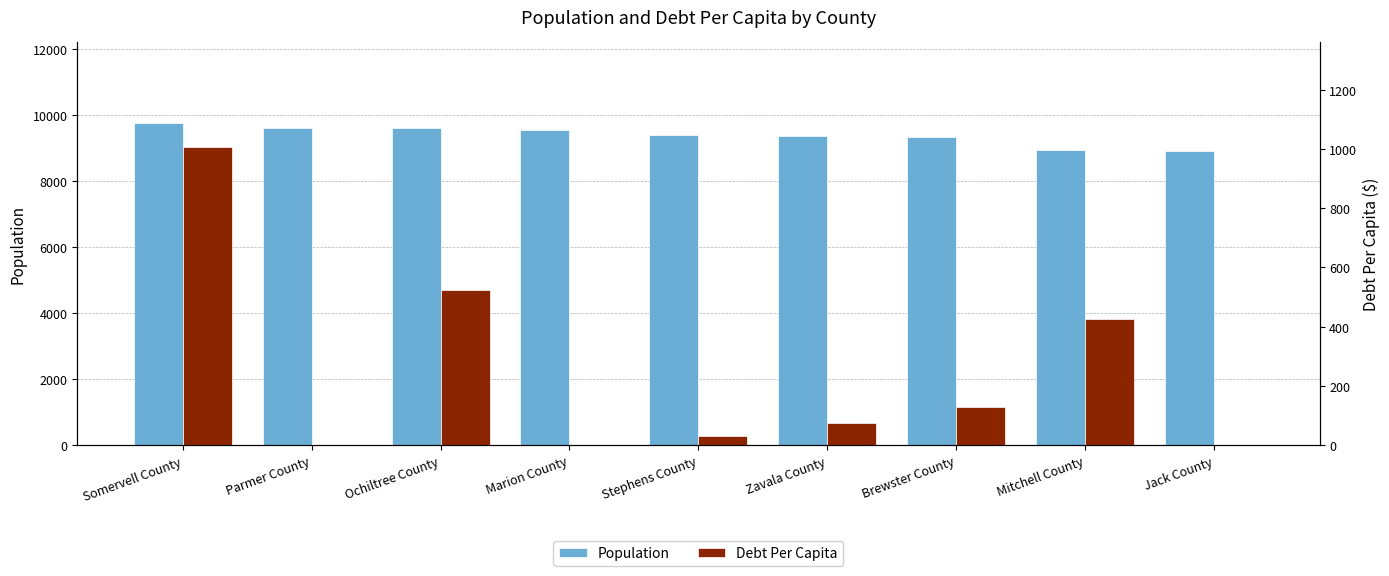

Rank the series by their maximum value, from highest to lowest.

Population, Debt Per Capita